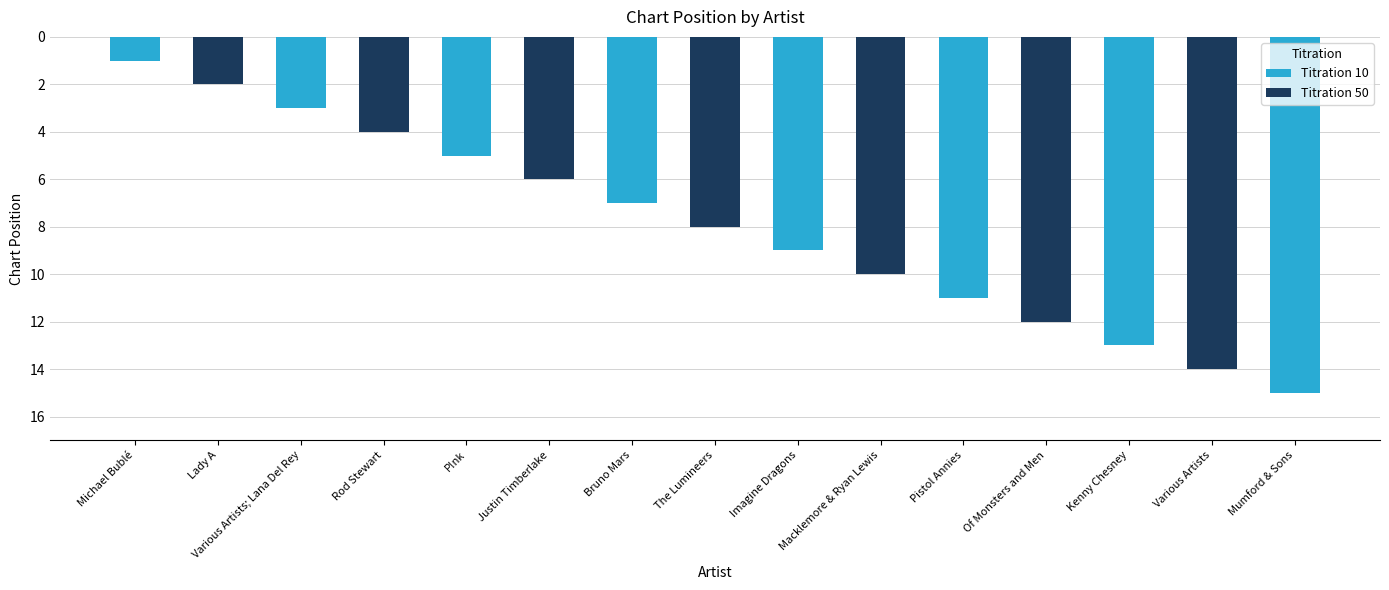

What position from the right is Bruno Mars?

9